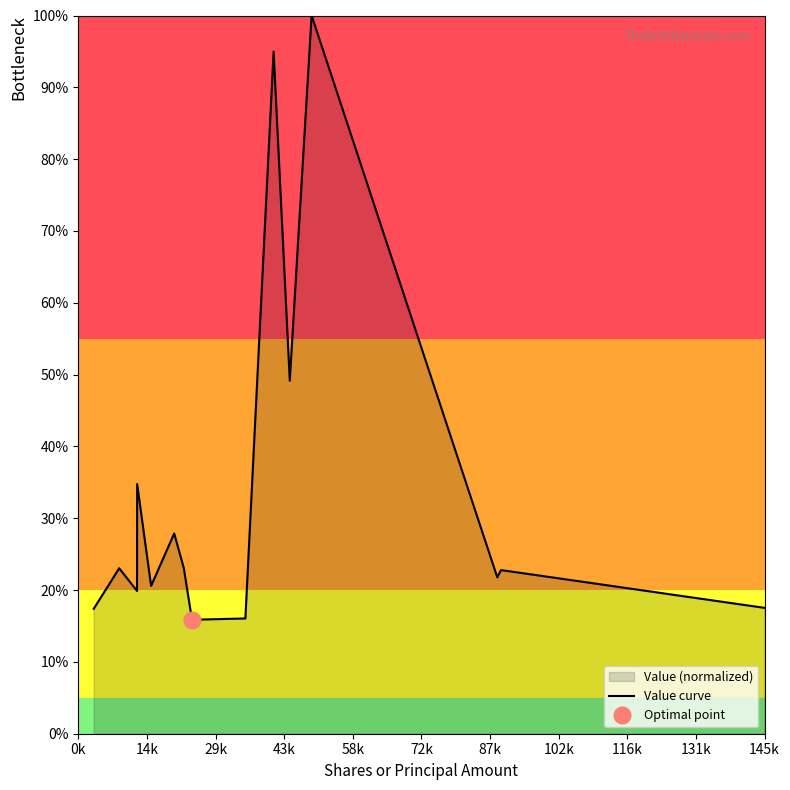

Reading right to left, extract all data points from this chart.

17.5	22.8	21.8	100.0	49.1	95.0	16.0	15.9	23.1	27.9	20.6	34.8	19.9	23.0	17.4